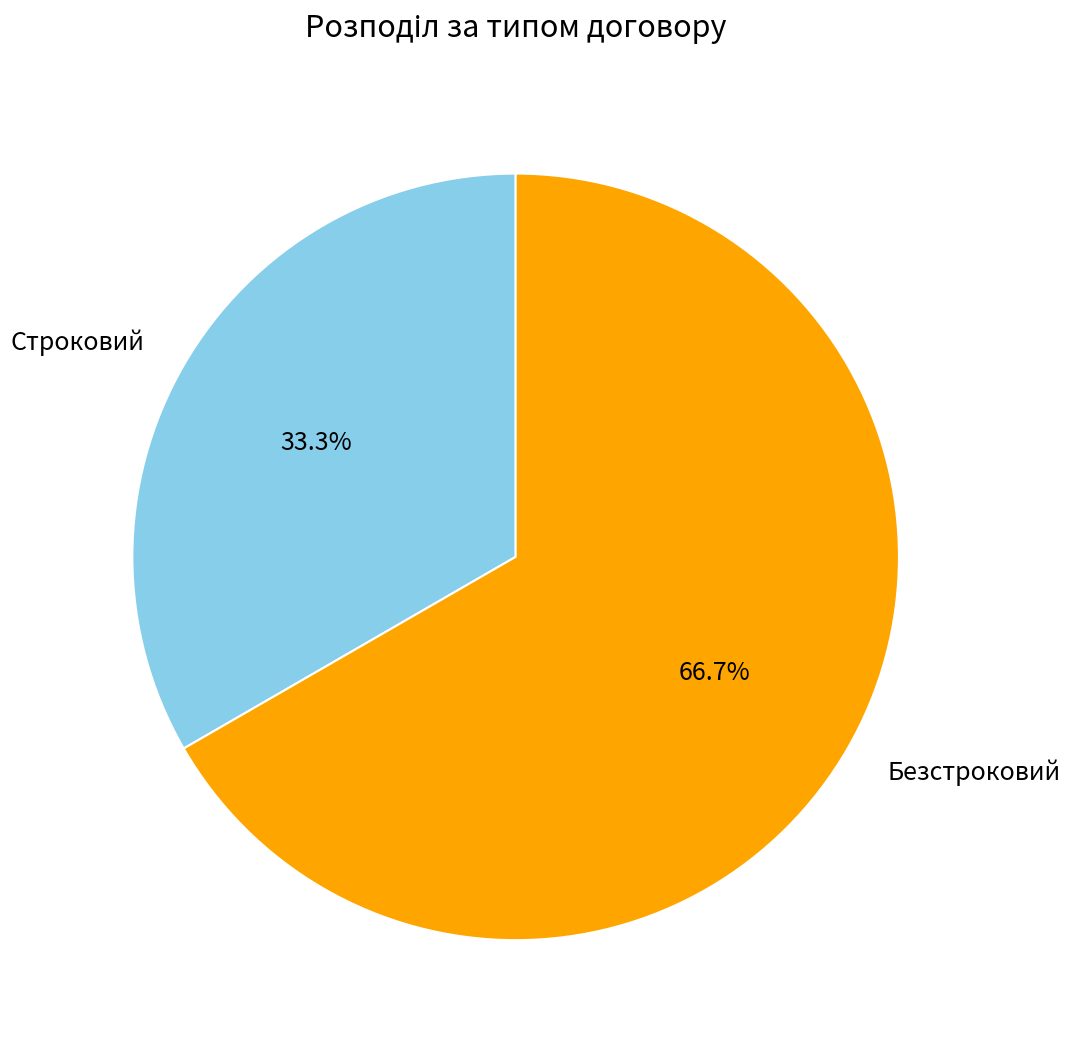

Which slice is the smallest?

Строковий